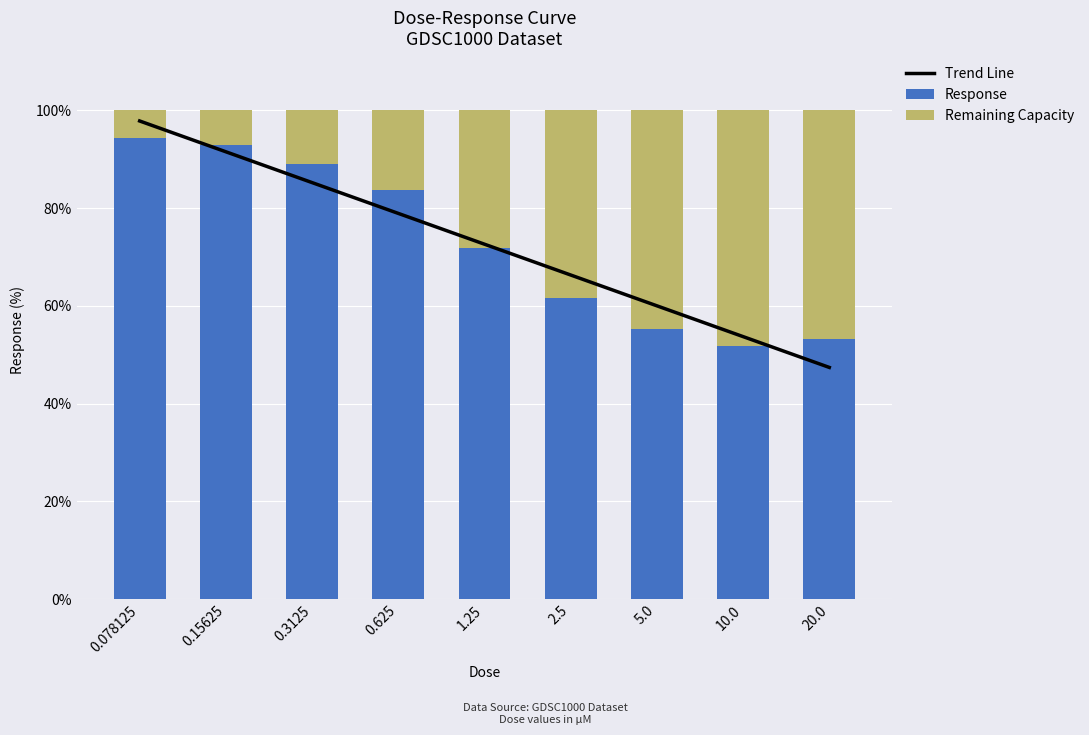

Reading left to right, what are all the values shown in this chart?

Trend Line: 97.8	91.5	85.2	78.9	72.6	66.3	60.0	53.7	47.4
Response: 94.4	93.0	88.9	83.6	71.8	61.6	55.2	51.8	53.1
Remaining Capacity: 5.6	7.0	11.1	16.4	28.2	38.4	44.8	48.2	46.9